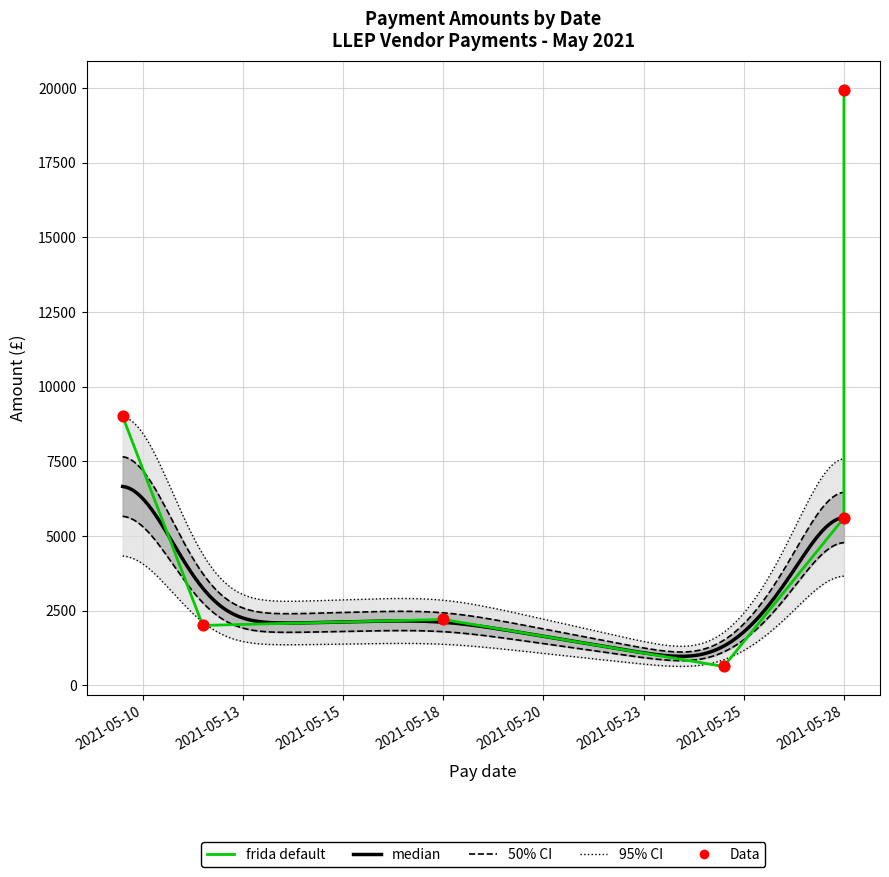

What is the change in value from 2021-05-12 to 2021-05-28?

+3600